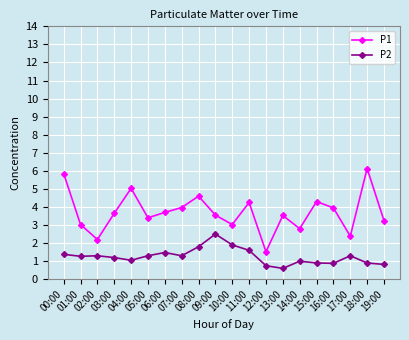

What is the value of the P1 point at the 2nd from the left?

3.0